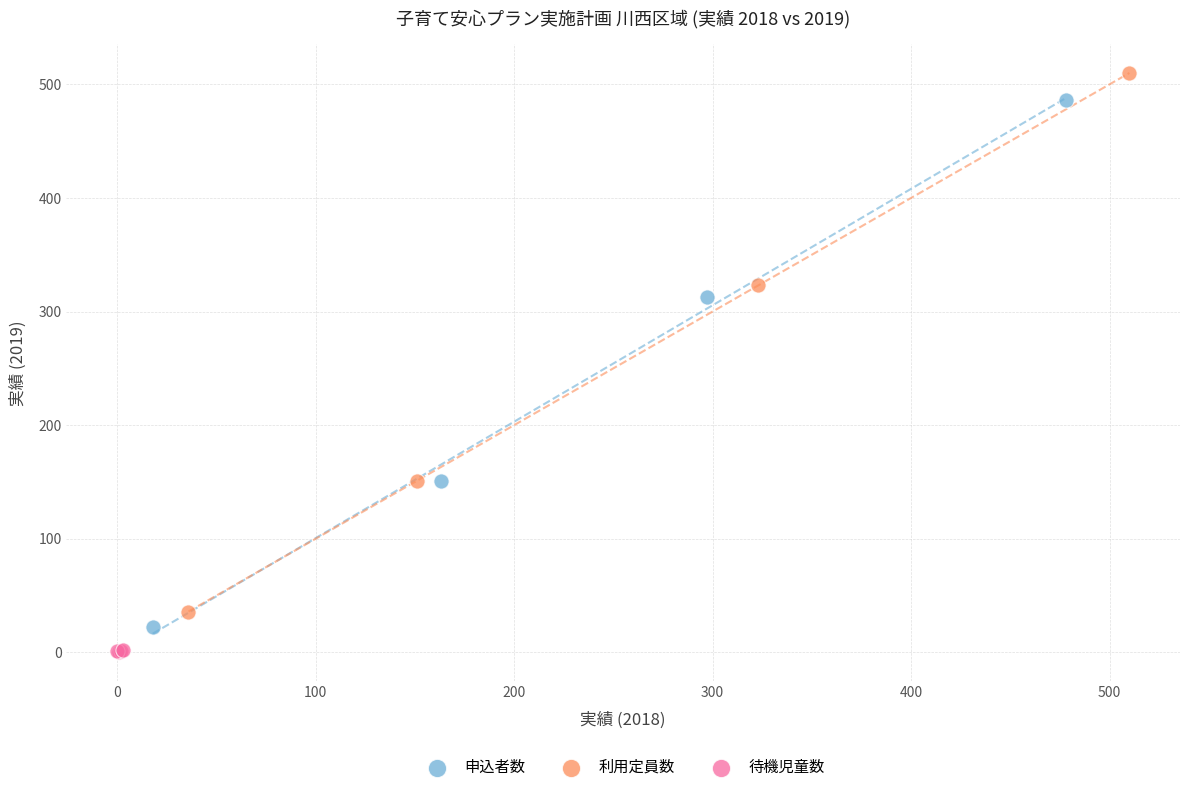

Which series has the largest Y range (max minus min)?

利用定員数